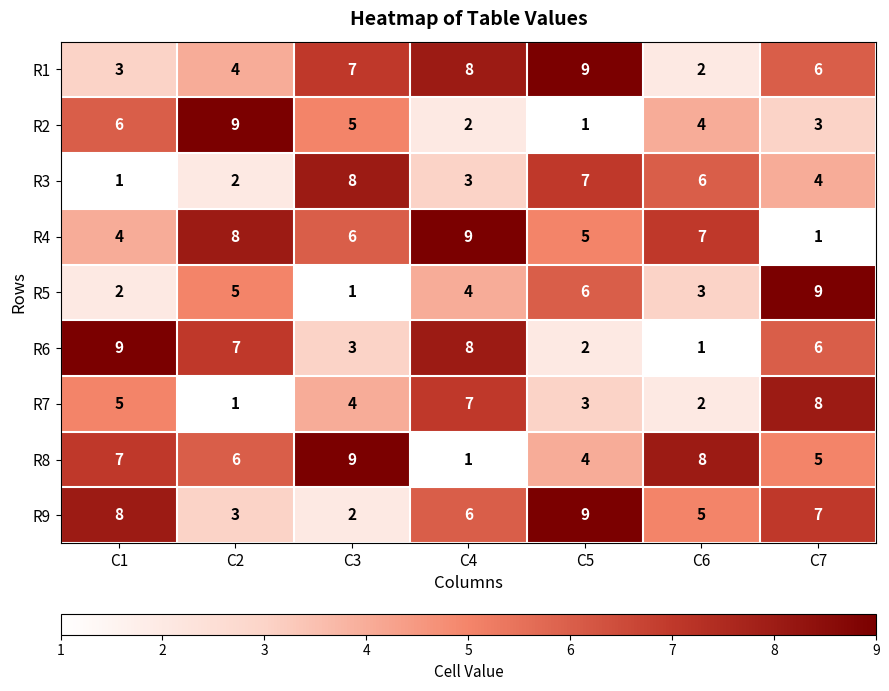

At how many categories does at least one series exceed 3?

7